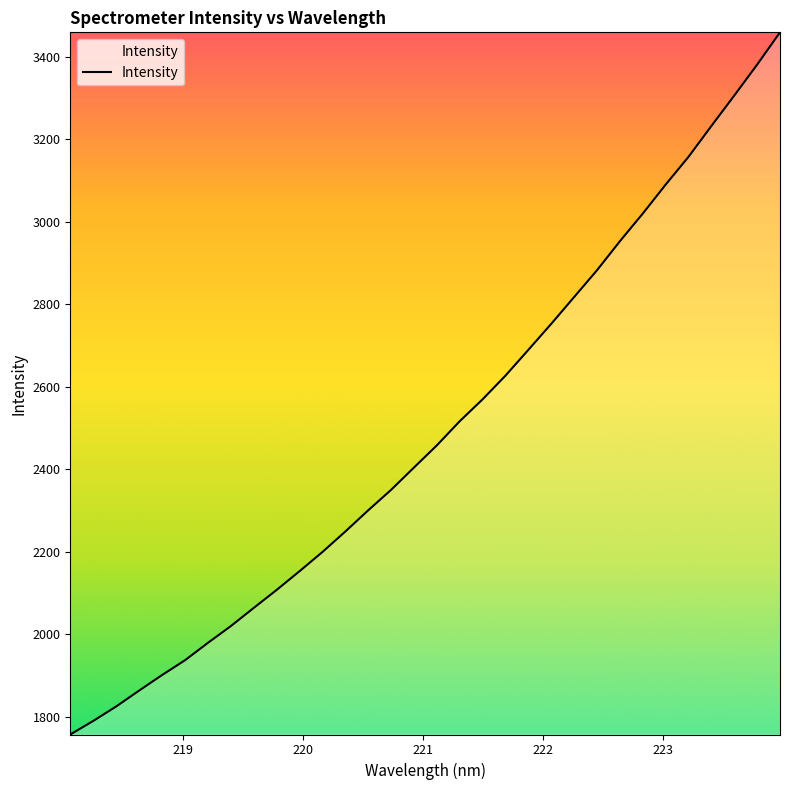

What is the greatest value displayed?

3459.9